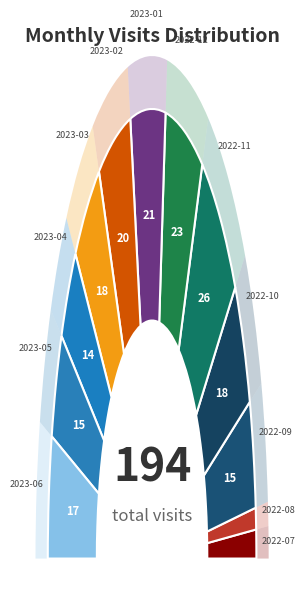

Is 2022-09 the majority of the pie?

No